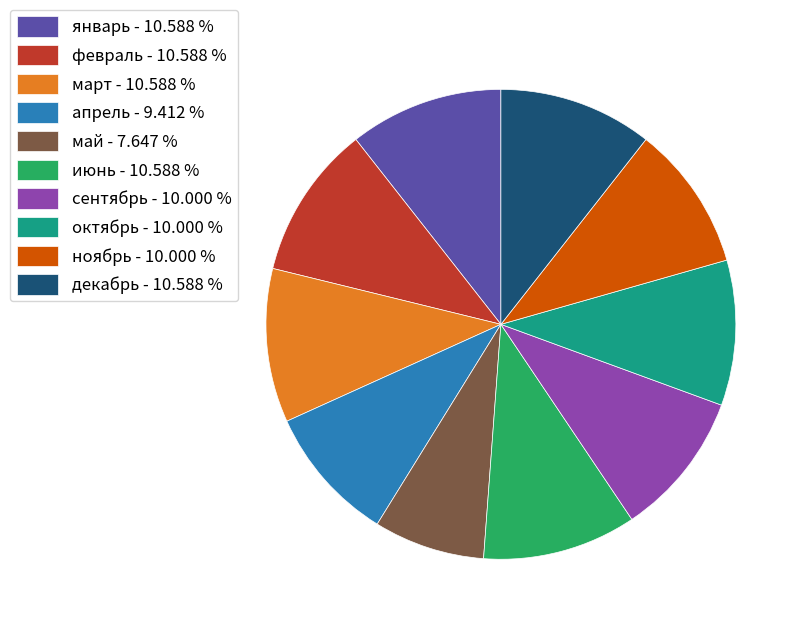

Do декабрь - 10.588 % and сентябрь - 10.000 % together represent more than half of the pie?

No